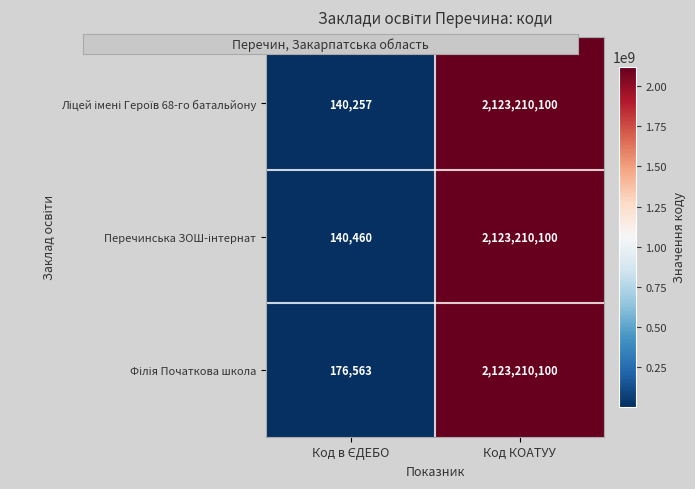

What is the maximum value shown in the chart?

2123210100